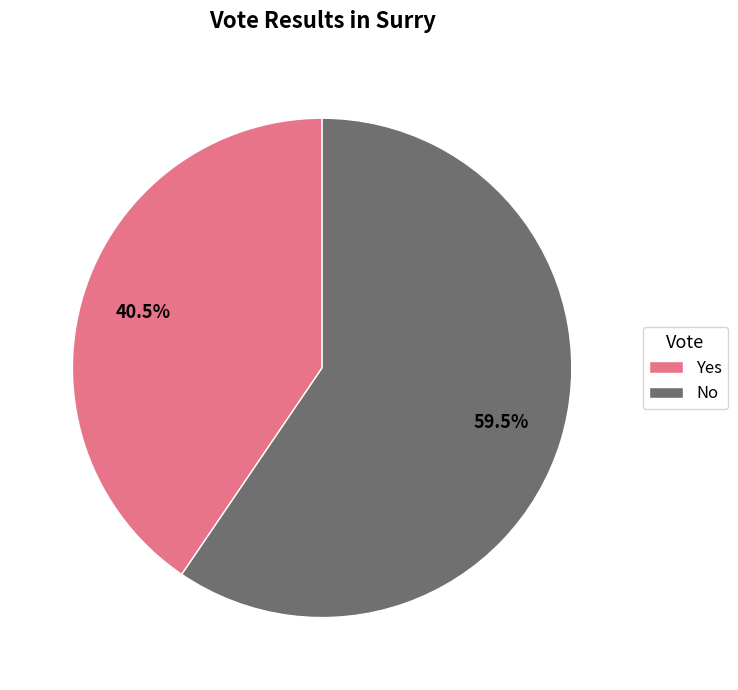

How many segments does this pie chart have?

2